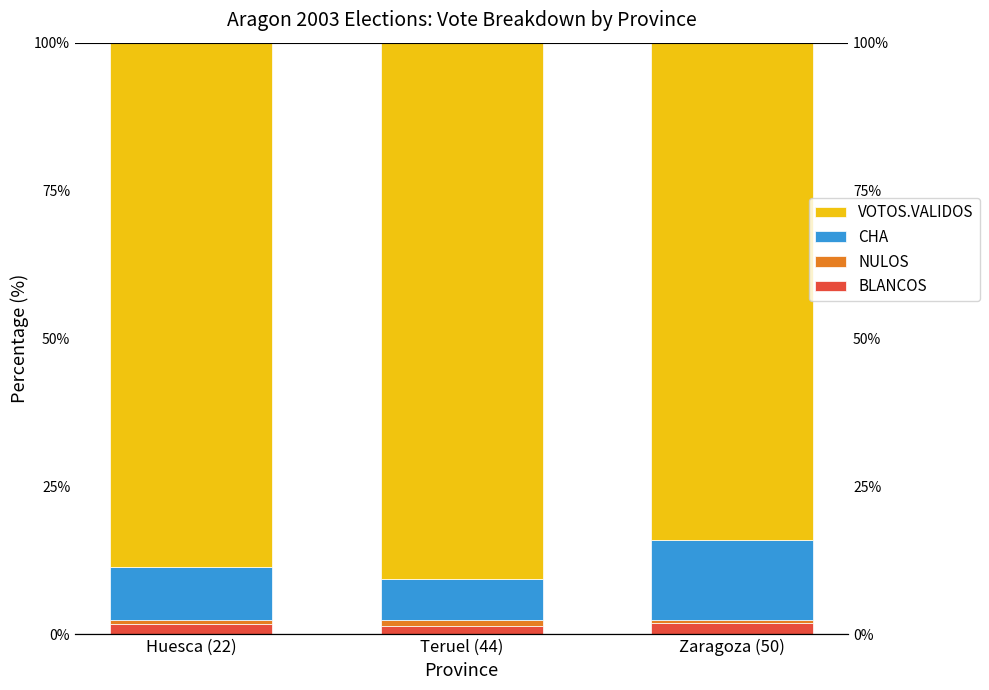

At Teruel (44), list the series in order from largest to smallest.

VOTOS.VALIDOS, CHA, BLANCOS, NULOS